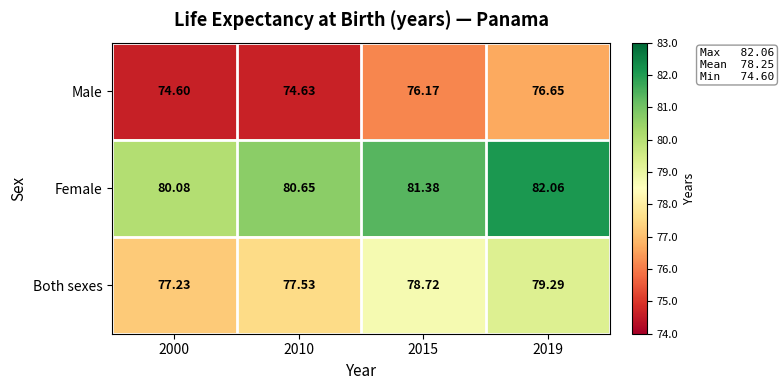

Which series has the largest total across all categories?

Female